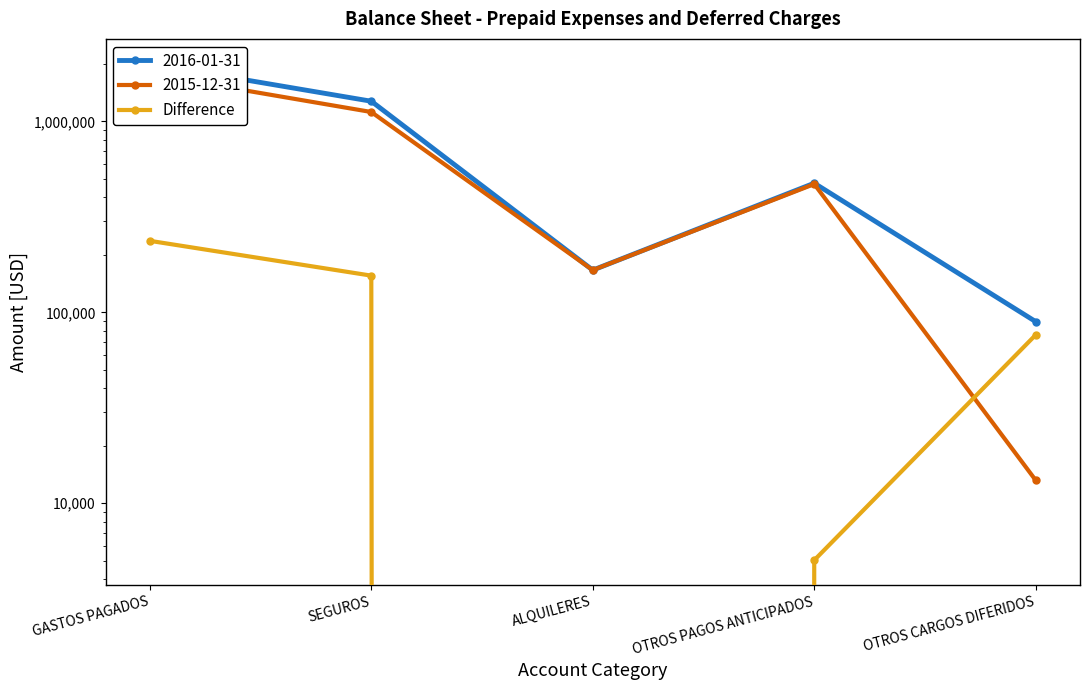

True or false: there are more than 1 points higher than both neighbors.

False